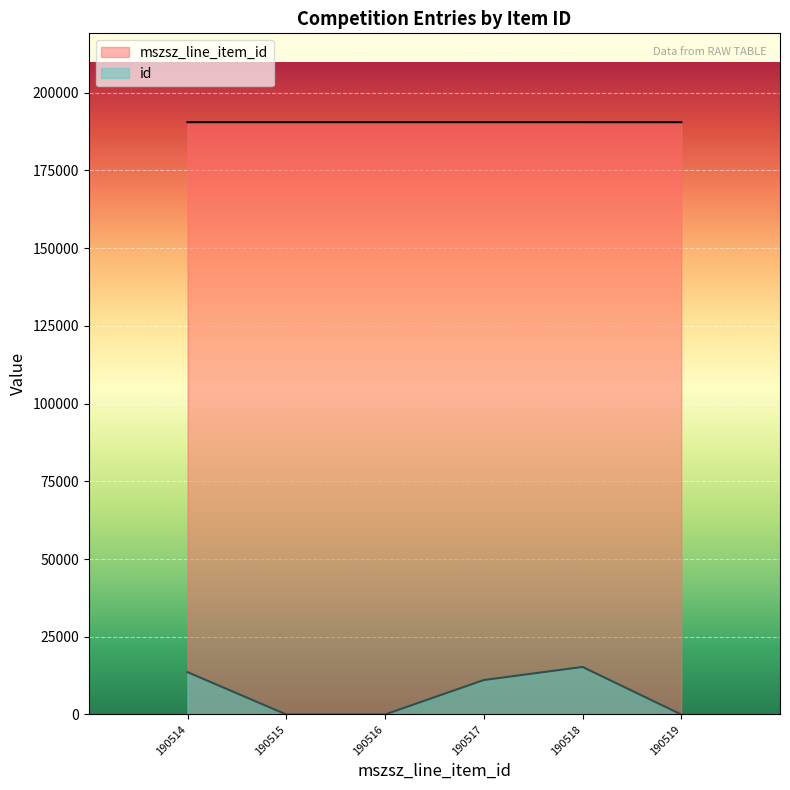

Does the chart display data point markers on the line(s)?

No